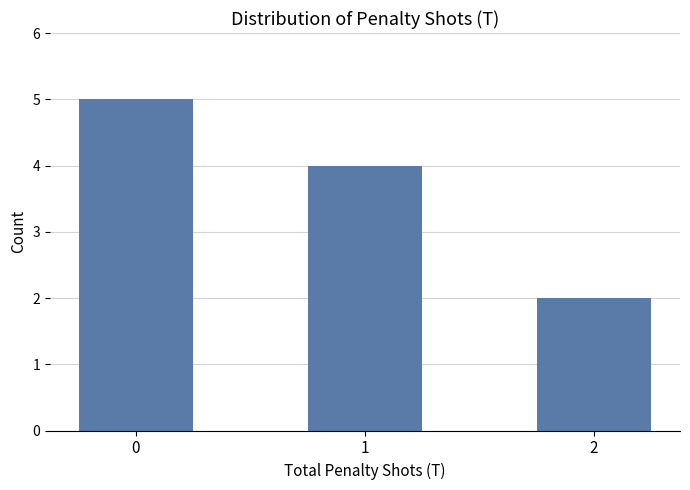

Count the values in the range 2 to 5.

3